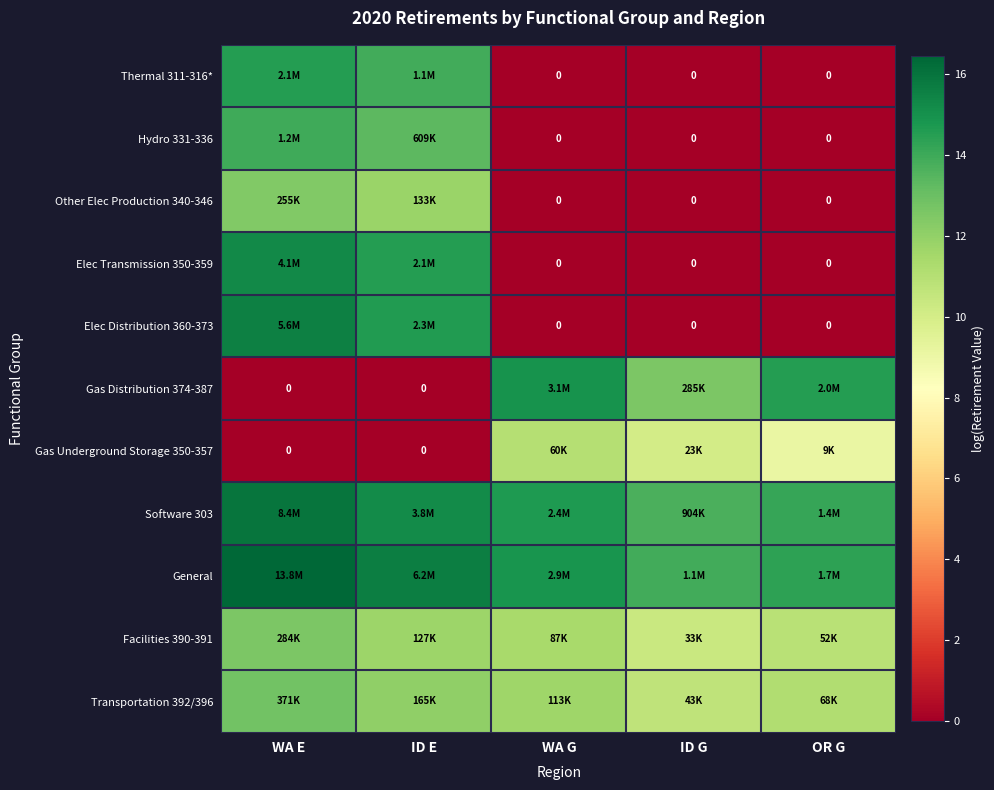

Is it true that Thermal 311-316* equals 0.0 at WA G?

True